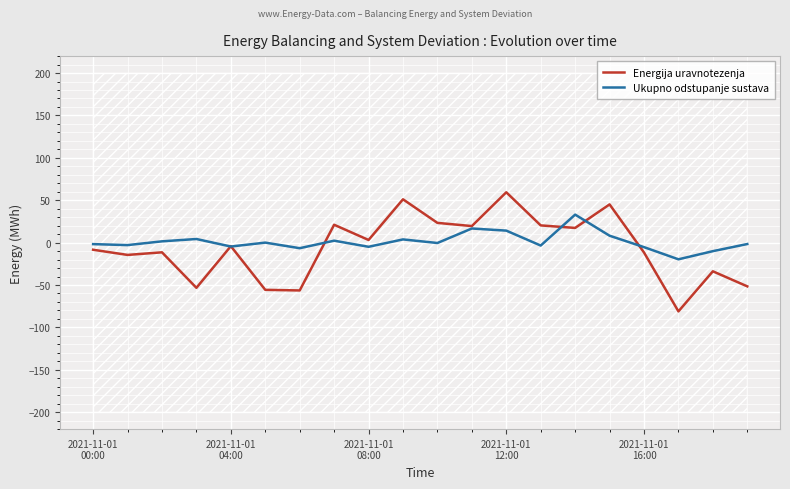

What is the minimum value for Ukupno odstupanje sustava?

-19.7